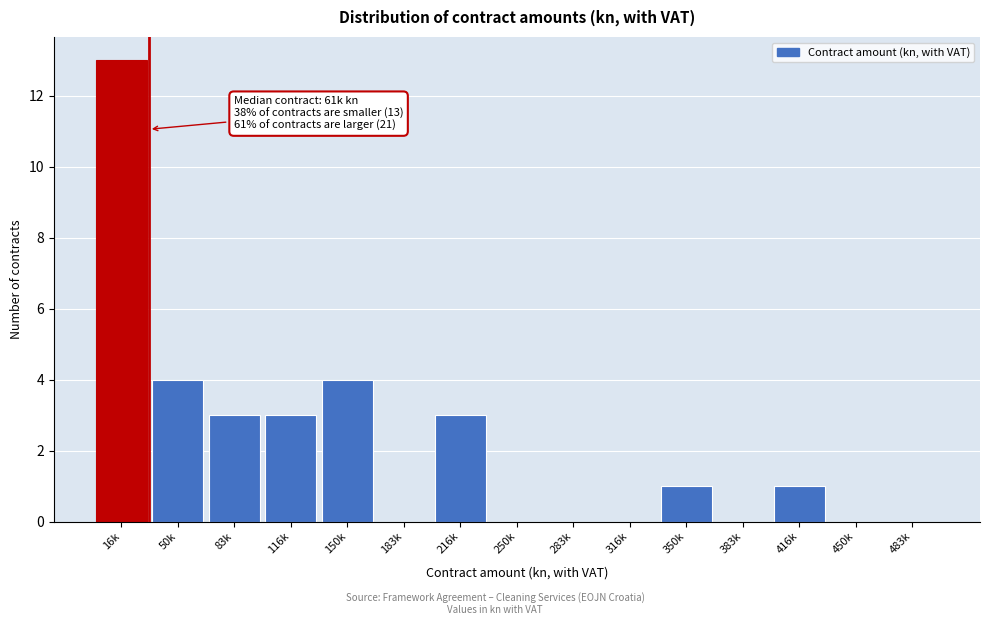

Reading left to right, what are all the values shown in this chart?

16k=13	50k=4	83k=3	116k=3	150k=4	183k=0	216k=3	250k=0	283k=0	316k=0	350k=1	383k=0	416k=1	450k=0	483k=0